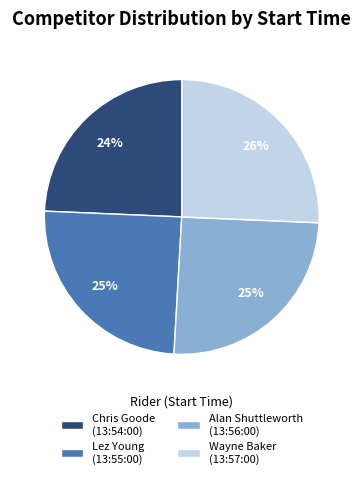

To the nearest percent, what is the difference between the Lez Young (13:55:00) and Wayne Baker (13:57:00) slice percentages?

1%